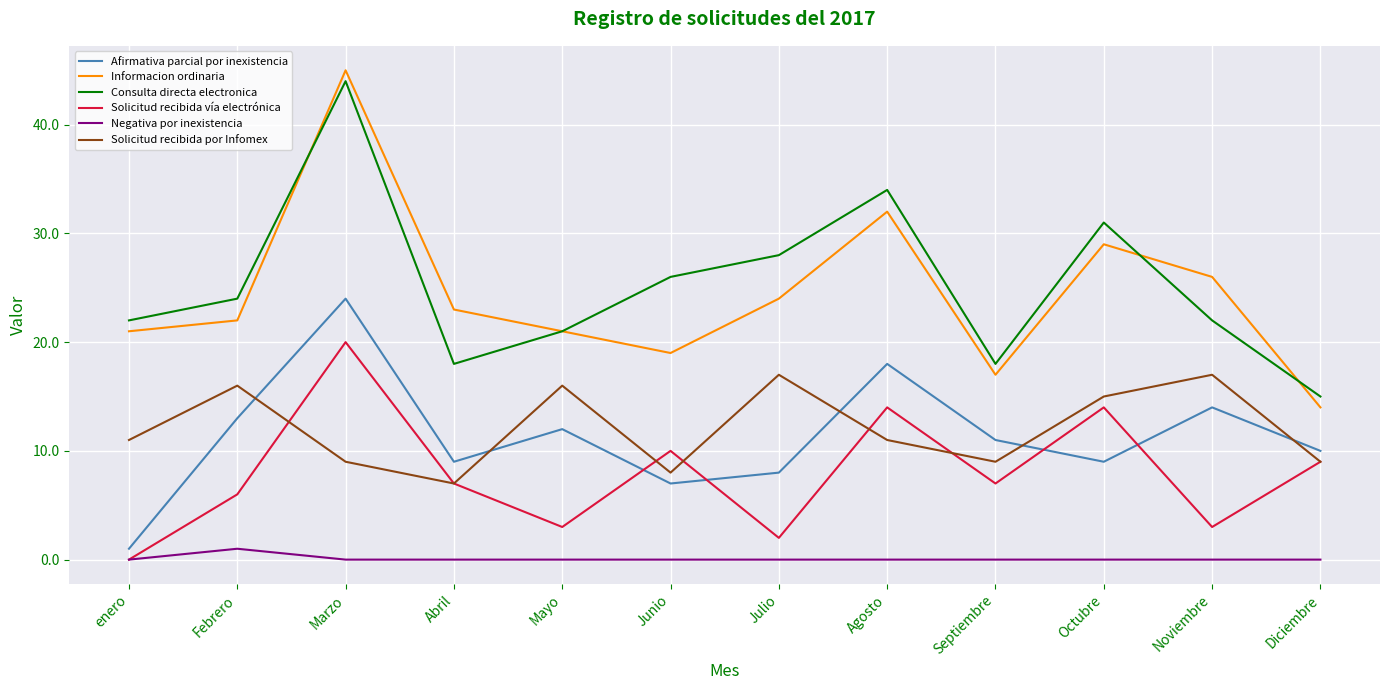

The value of Informacion ordinaria at Abril is 16. True or false?

False